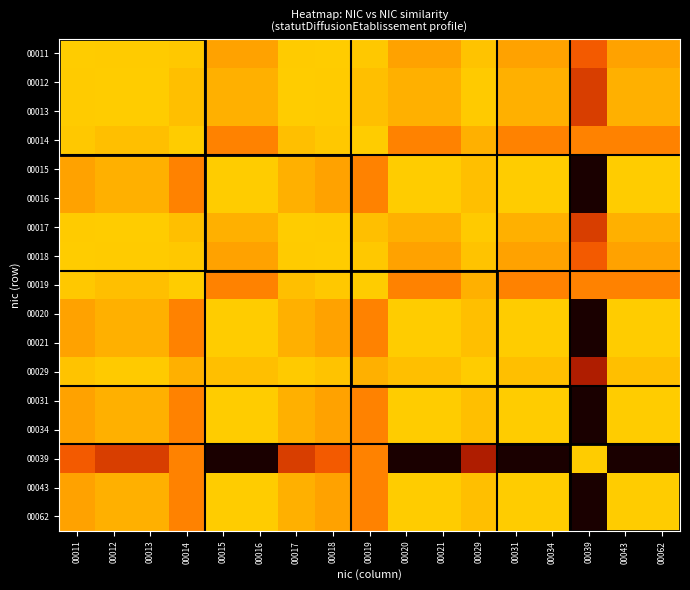

Between 00011 and 00013, which is larger?

00011